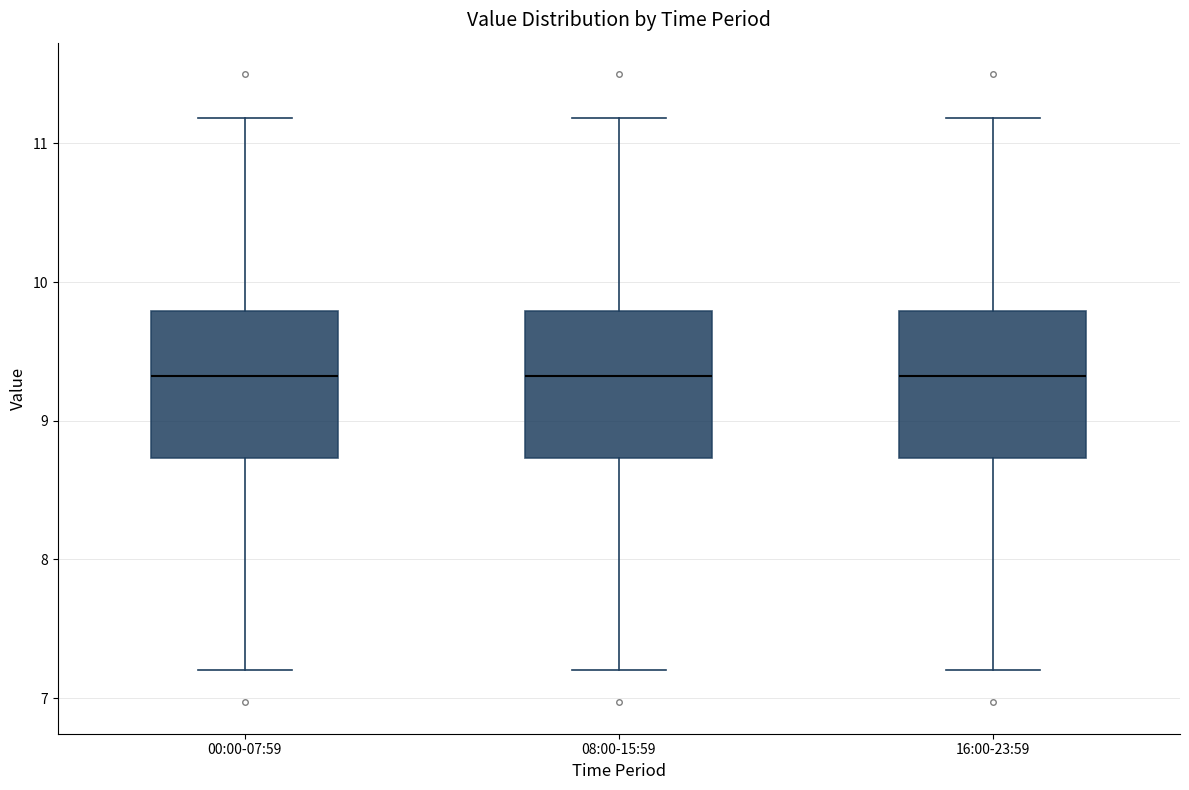

Where is the lower edge of the box for 08:00-15:59 on the y-axis? The values are not printed on the chart, so give them approximately, as read against the axis.

8.7